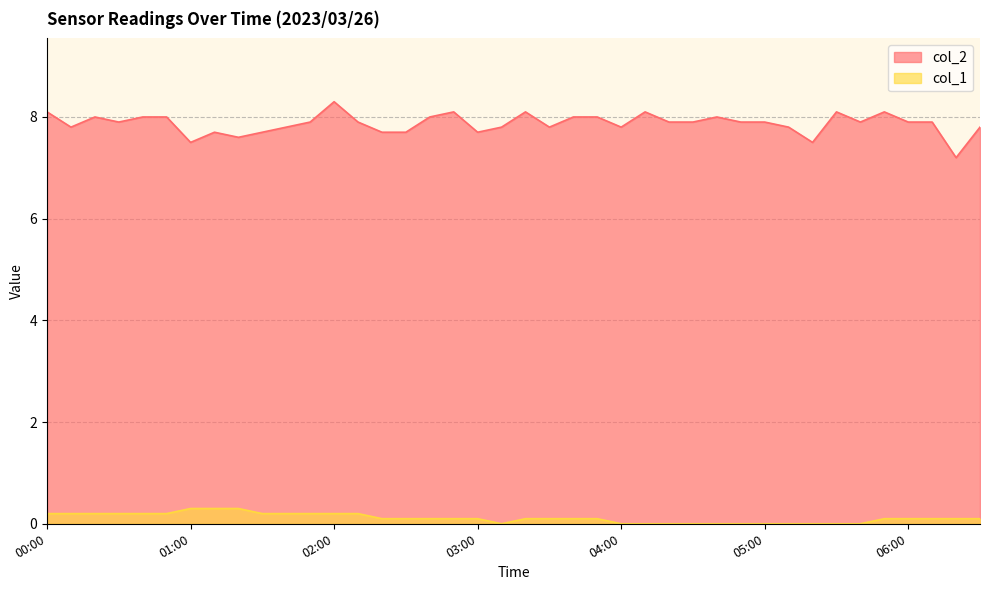

Which category has the highest value across all series?

02:00